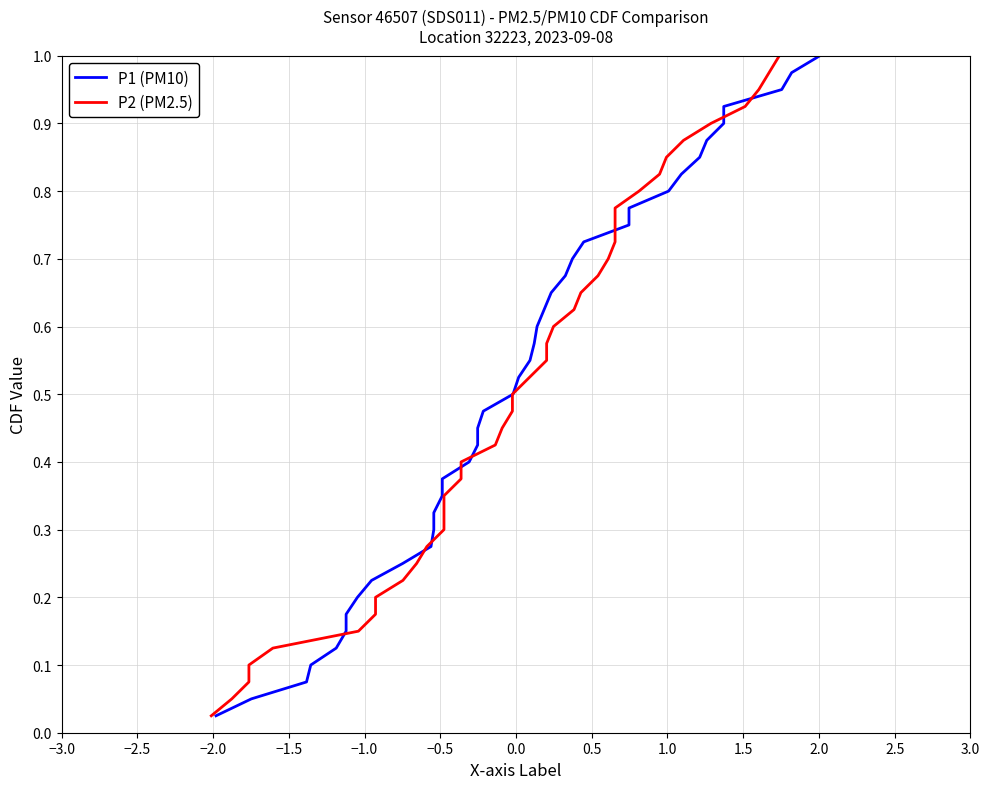

Which series has the largest range (max minus min)?

P1 (PM10)